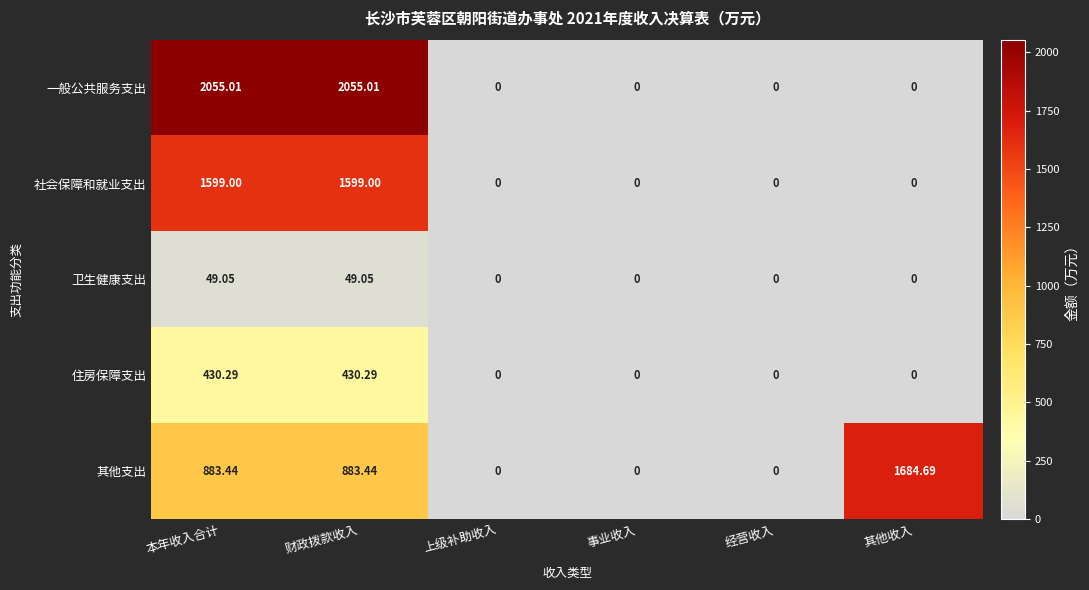

Which series has the largest total across all categories?

一般公共服务支出